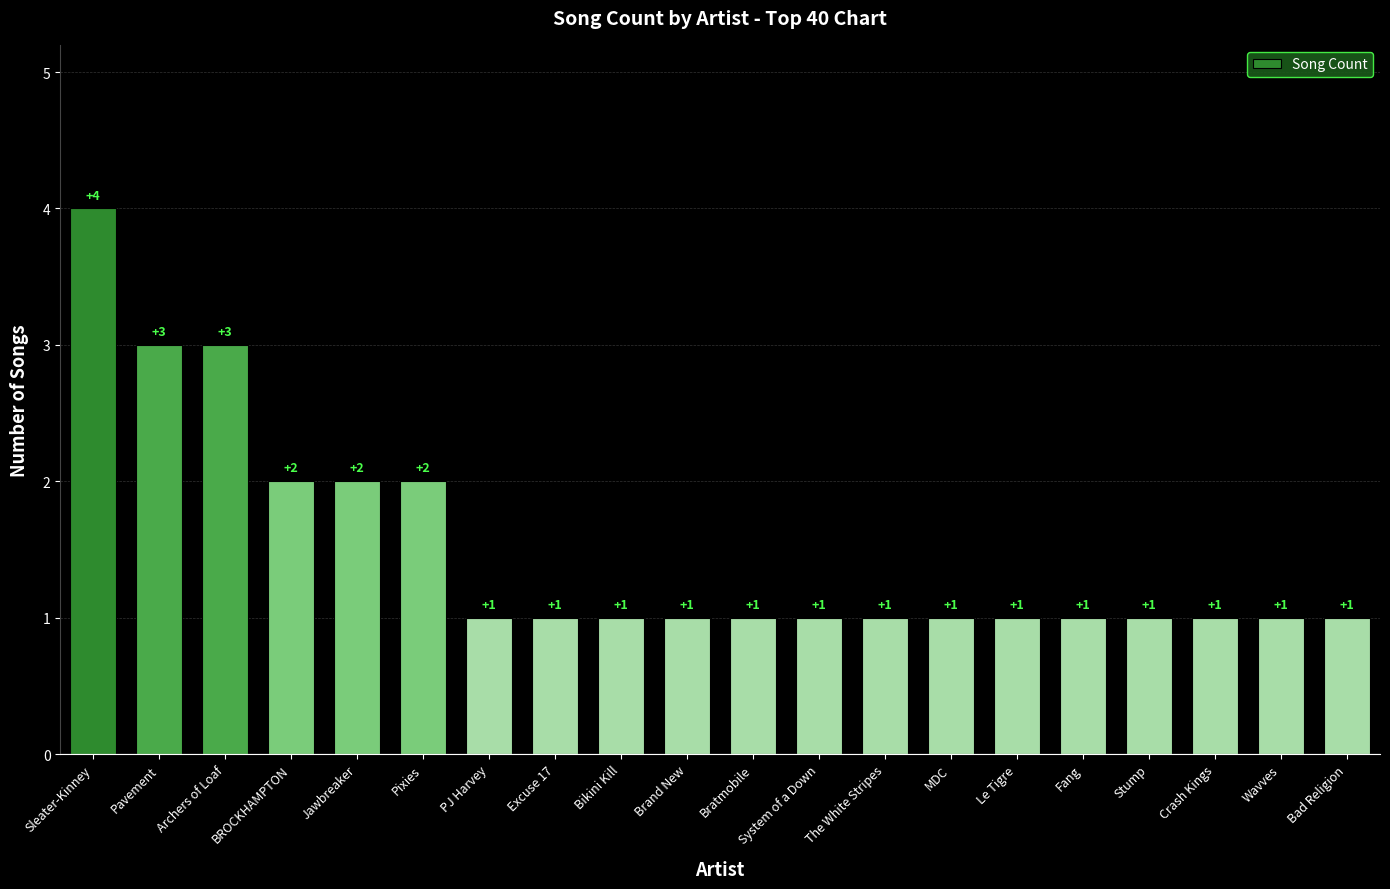

Reading left to right, transcribe all the data shown in this chart.

4	3	3	2	2	2	1	1	1	1	1	1	1	1	1	1	1	1	1	1